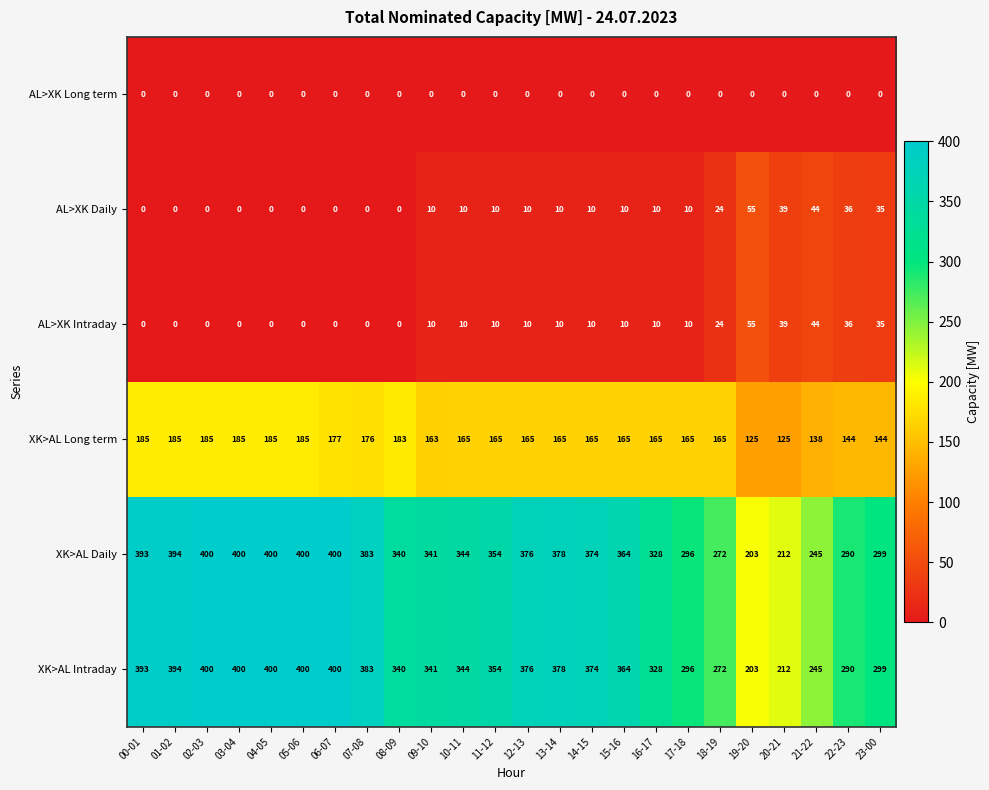

What is the spread (max minus min) of values at 02-03?

400